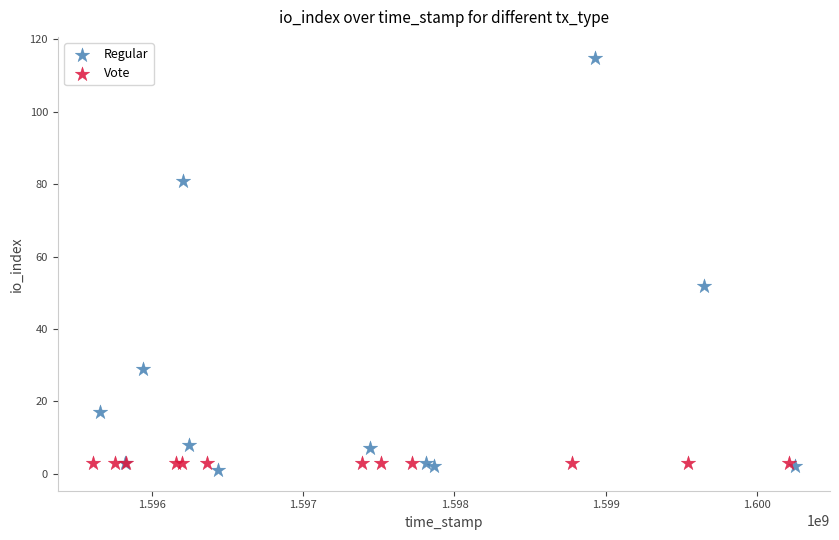

Which series contains the highest Y value?

Regular